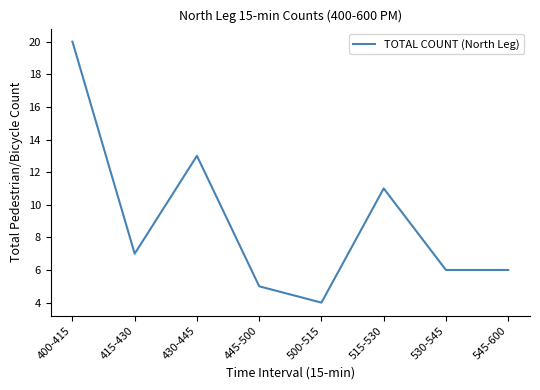

What is the ratio of the value at 500-515 to the value at 400-415?

0.2